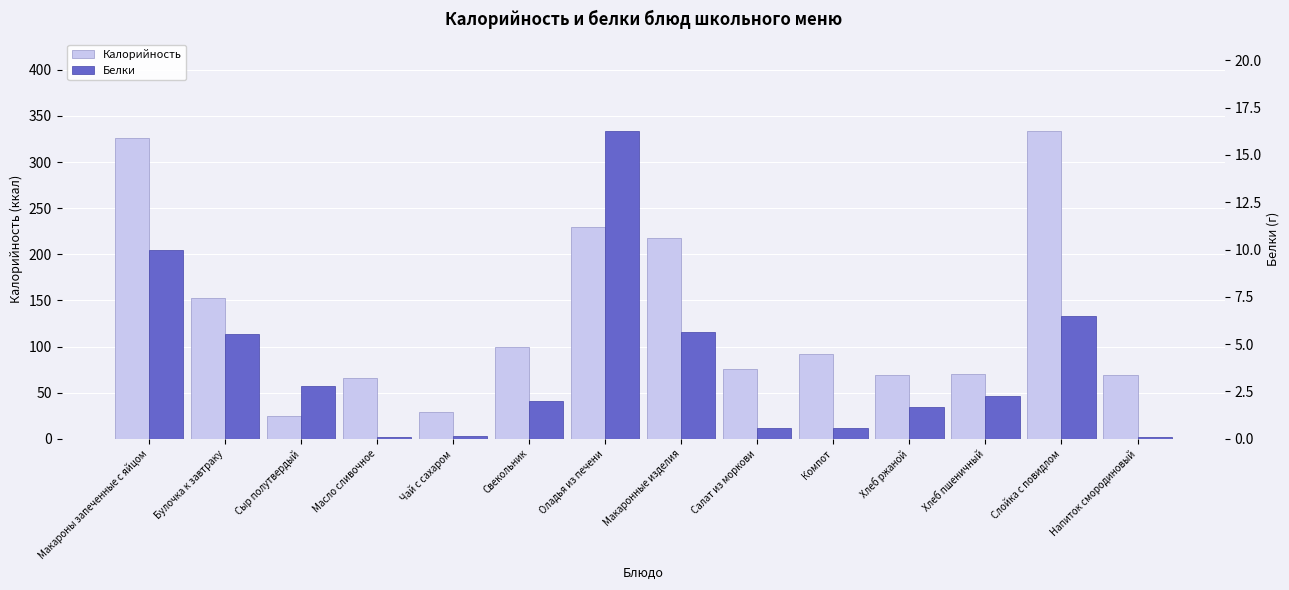

What is the difference between the Белки values at Чай с сахаром and Сыр полутвердый?

2.6